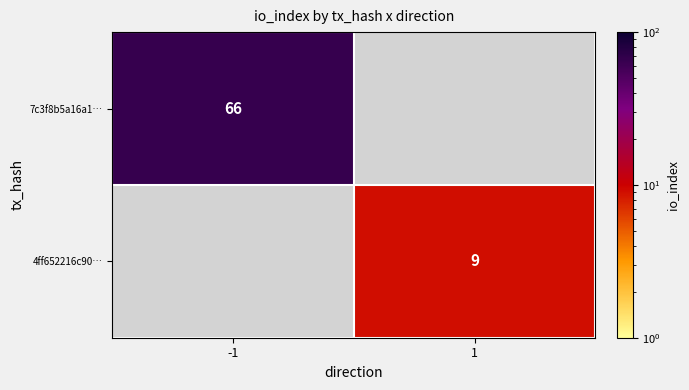

How many distinct data groups are displayed?

2